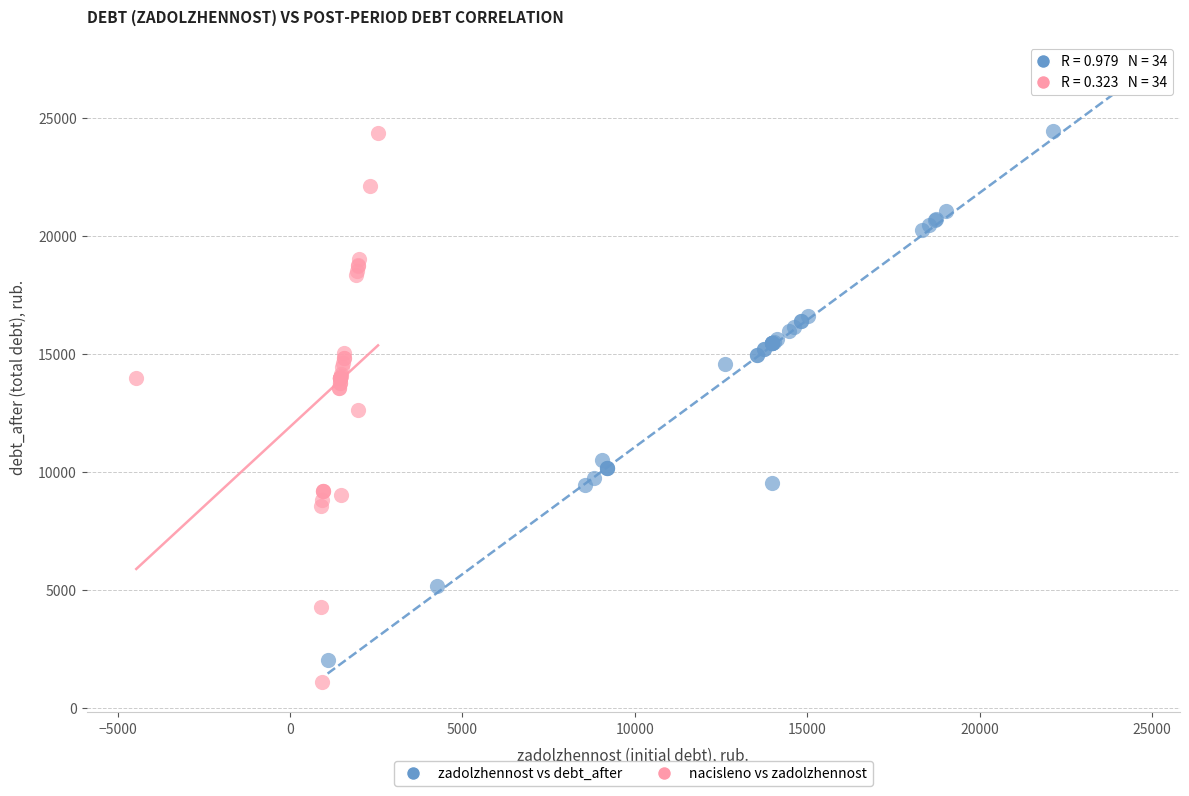

Which series has the widest spread of Y values?

zadolzhennost vs debt_after